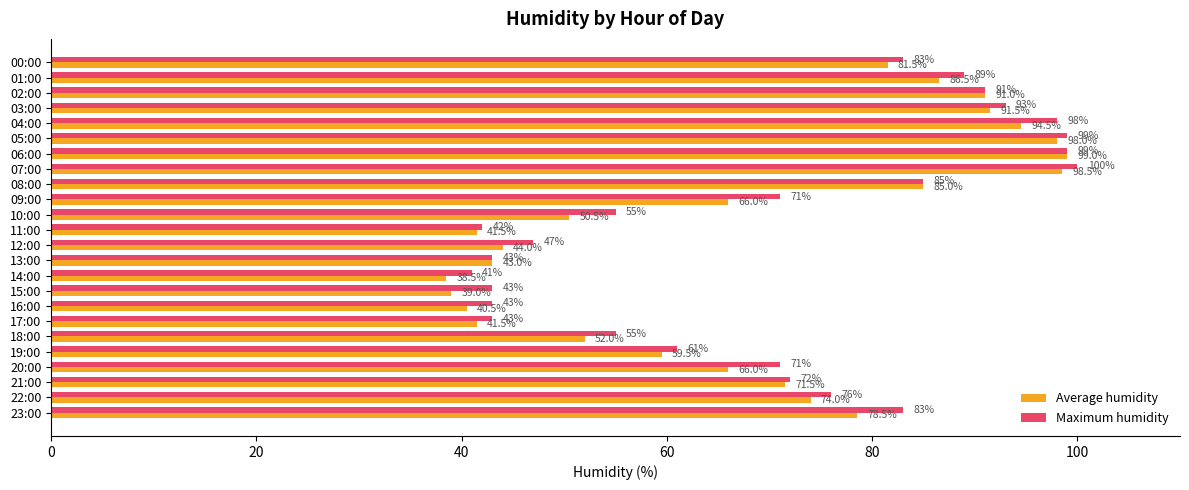

How many data points does each series have?

24